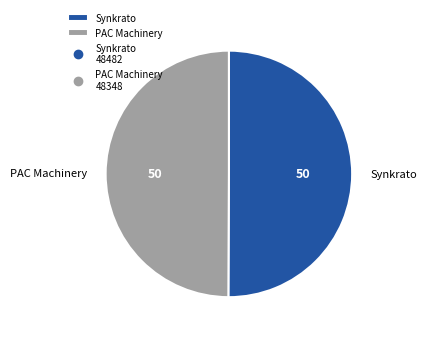

The Synkrato slice represents 50% of the pie. True or false?

True